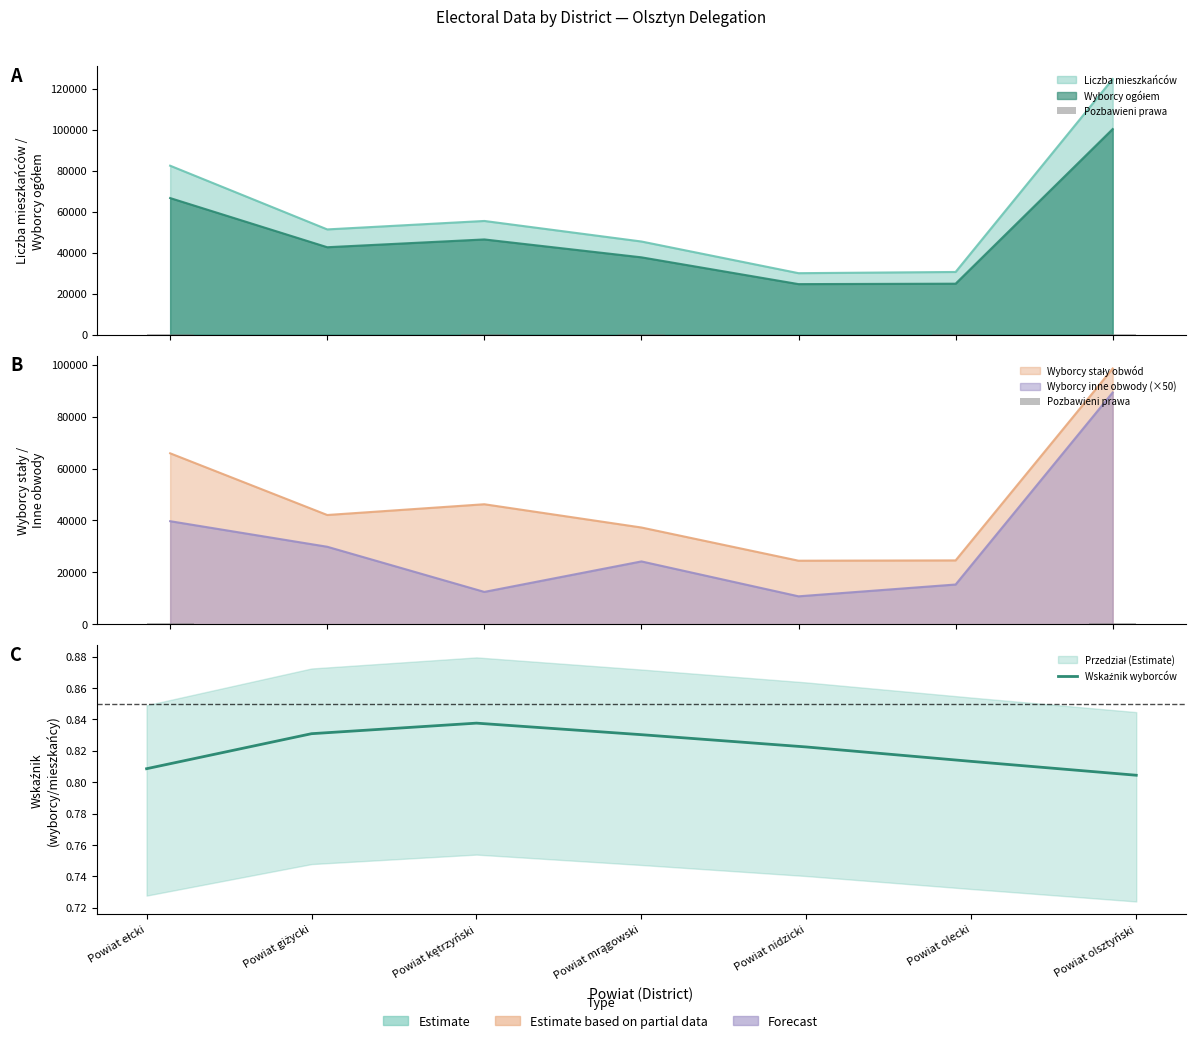

Which has a higher value, Powiat olecki or Powiat olsztyński?

Powiat olsztyński